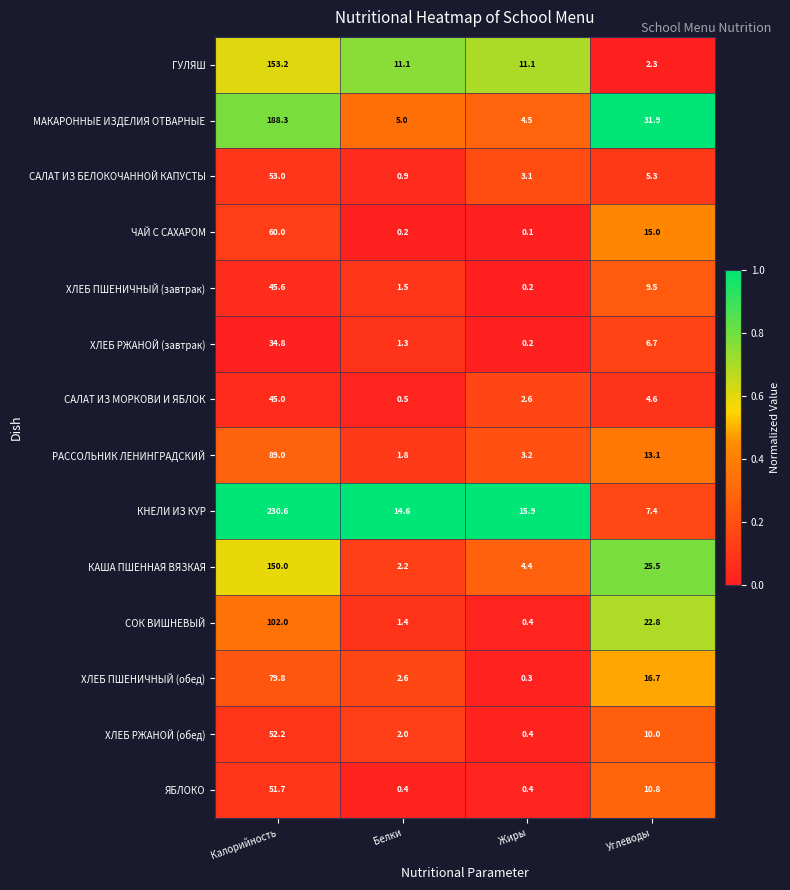

At which category does the chart reach its peak across all series?

Калорийность